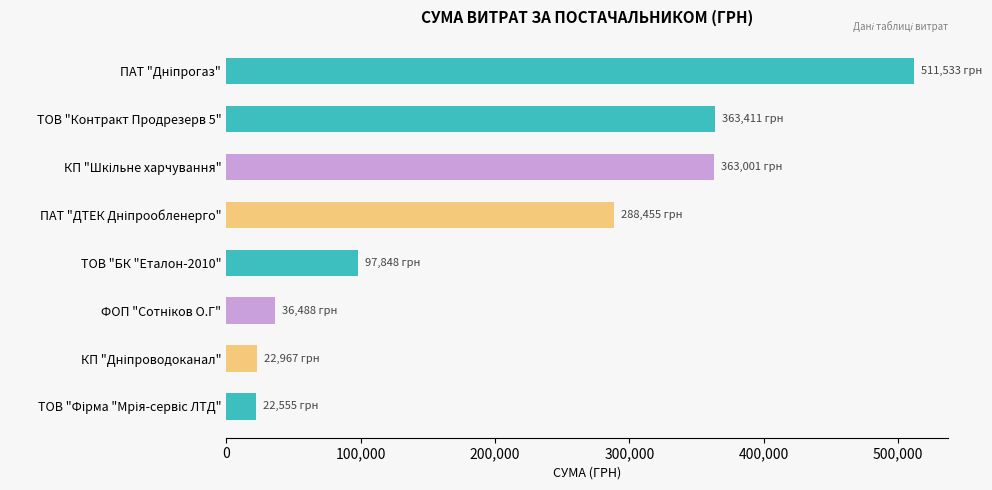

What is the sum of all values?

1706257.5